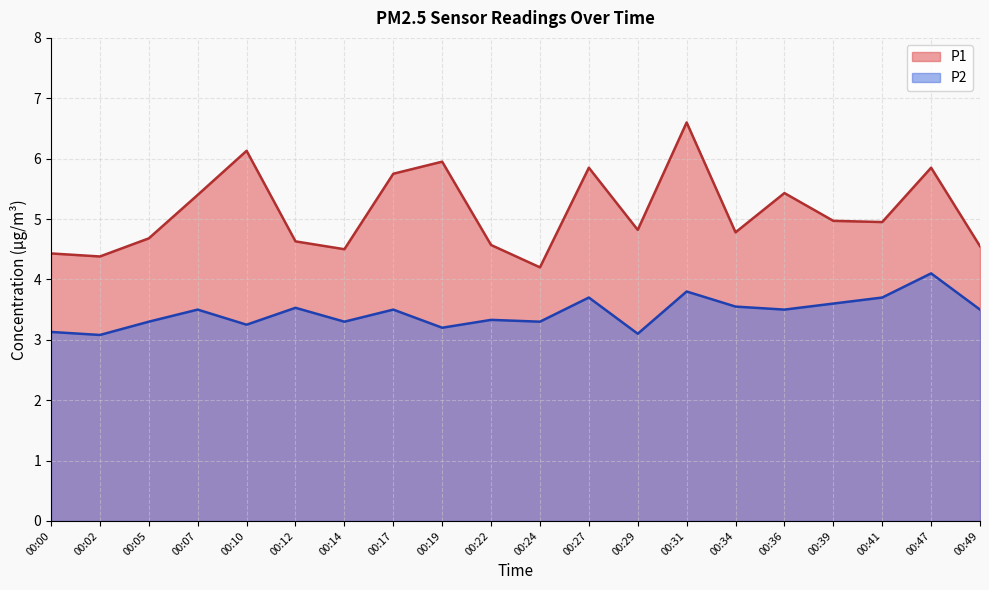

True or false: P2 and P1 intersect in this chart.

False